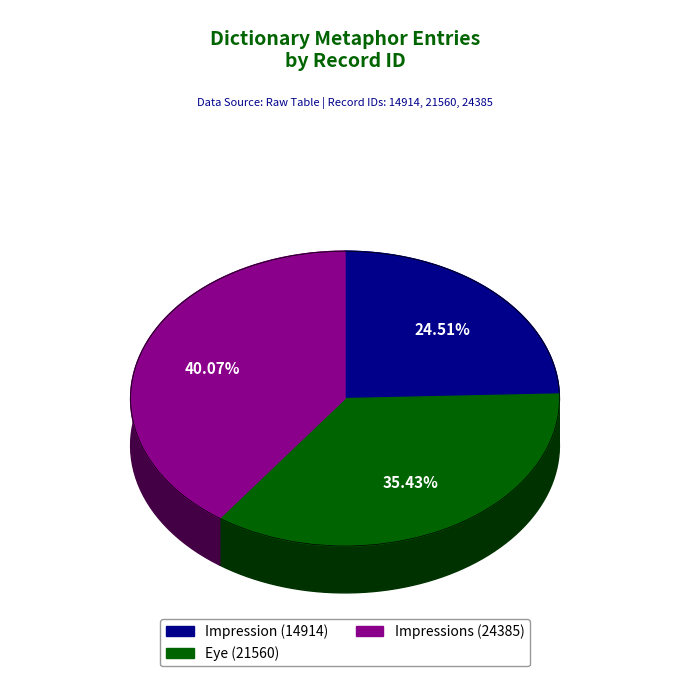

To the nearest percent, what portion does Impression (14914) represent?

25%